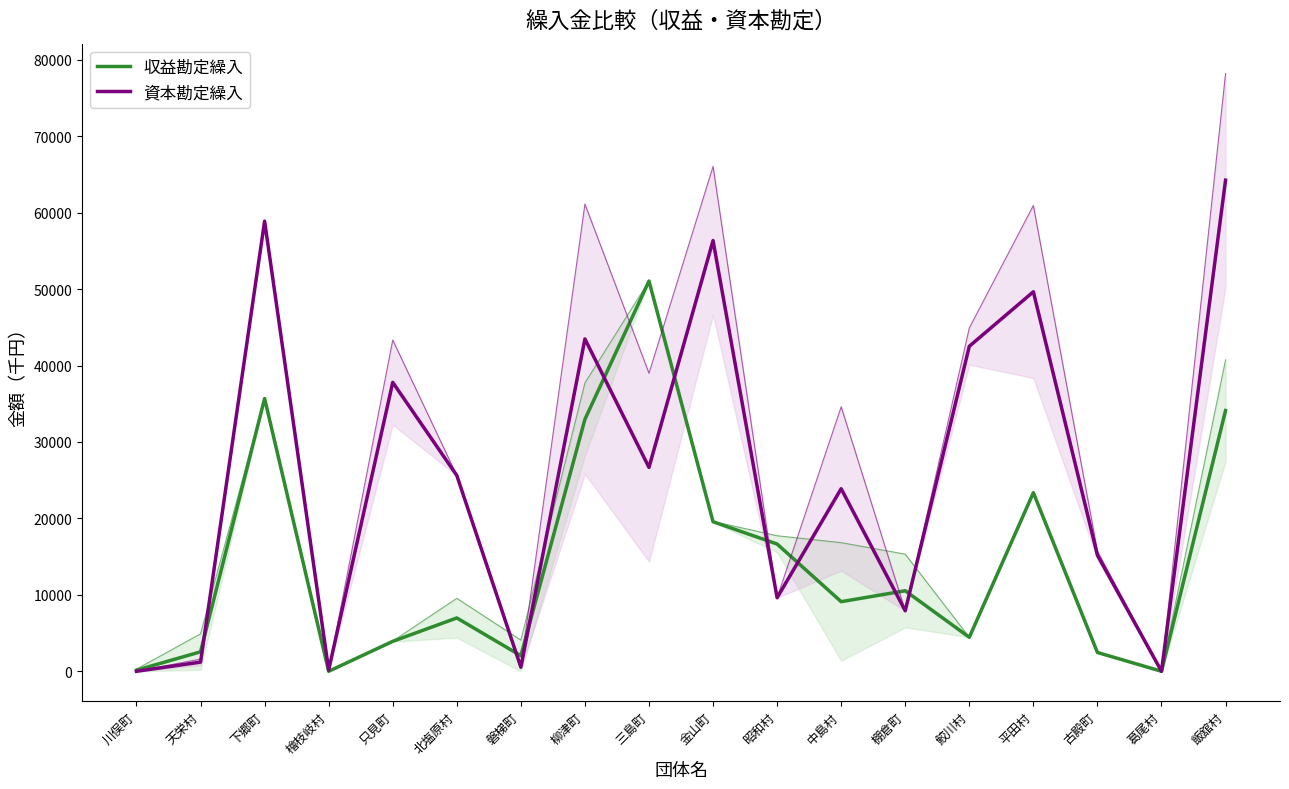

How many distinct data groups are displayed?

2